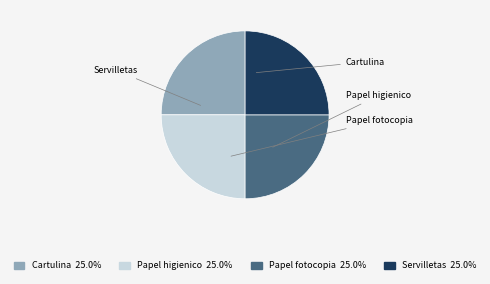

How many segments does this pie chart have?

4